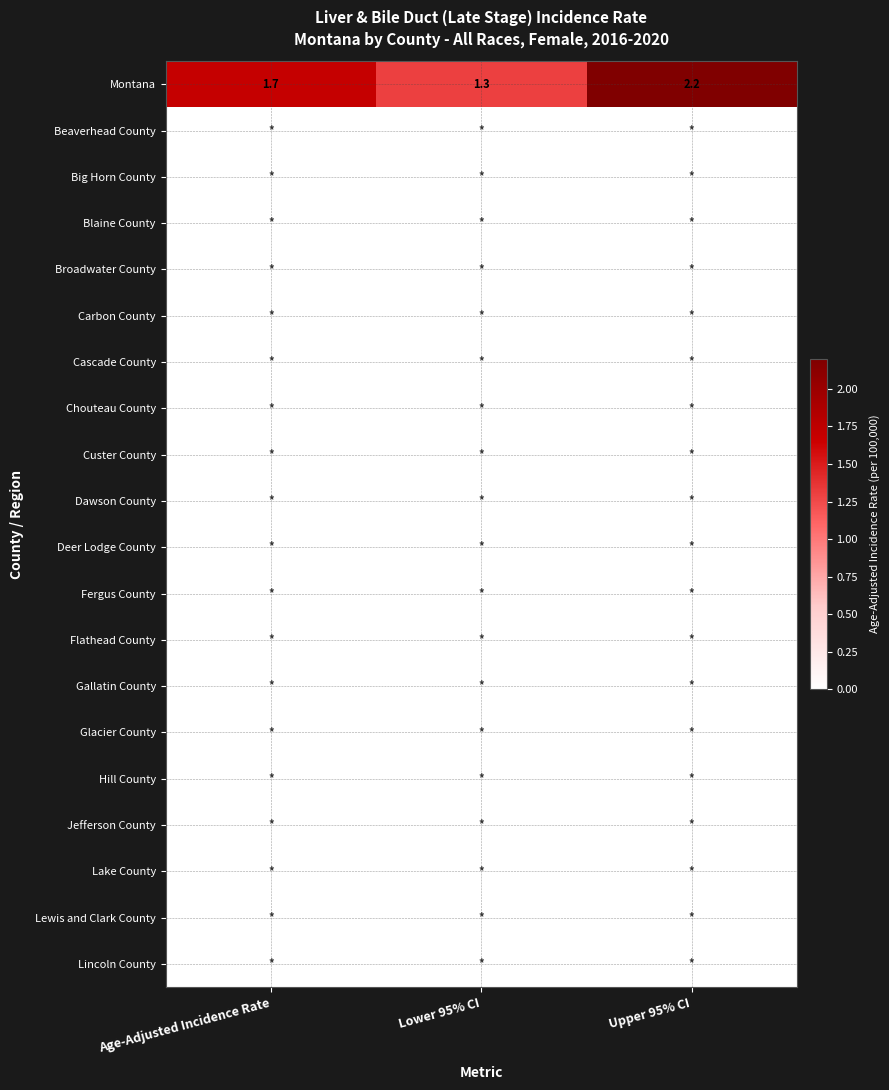

What is the total value across all series at Upper 95% CI?

2.2